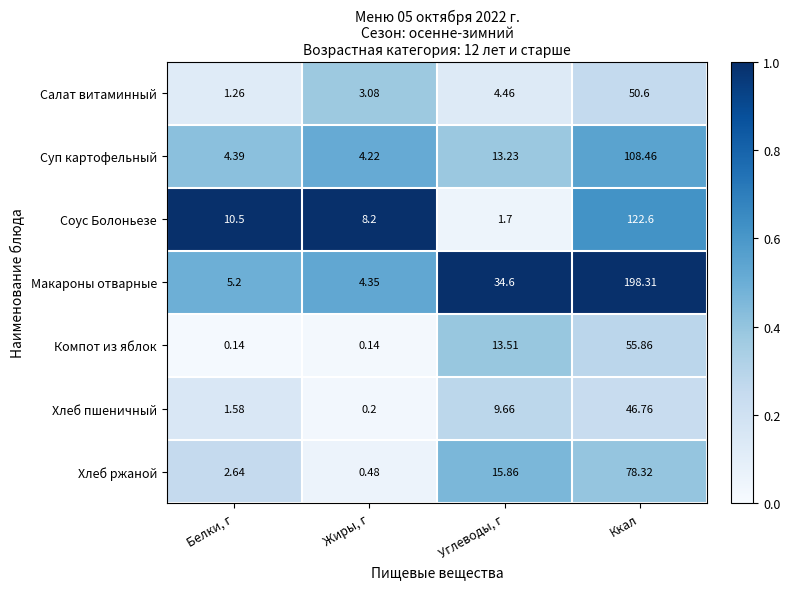

Between Белки, г and Жиры, г, which series saw the biggest shift?

Соус Болоньезе